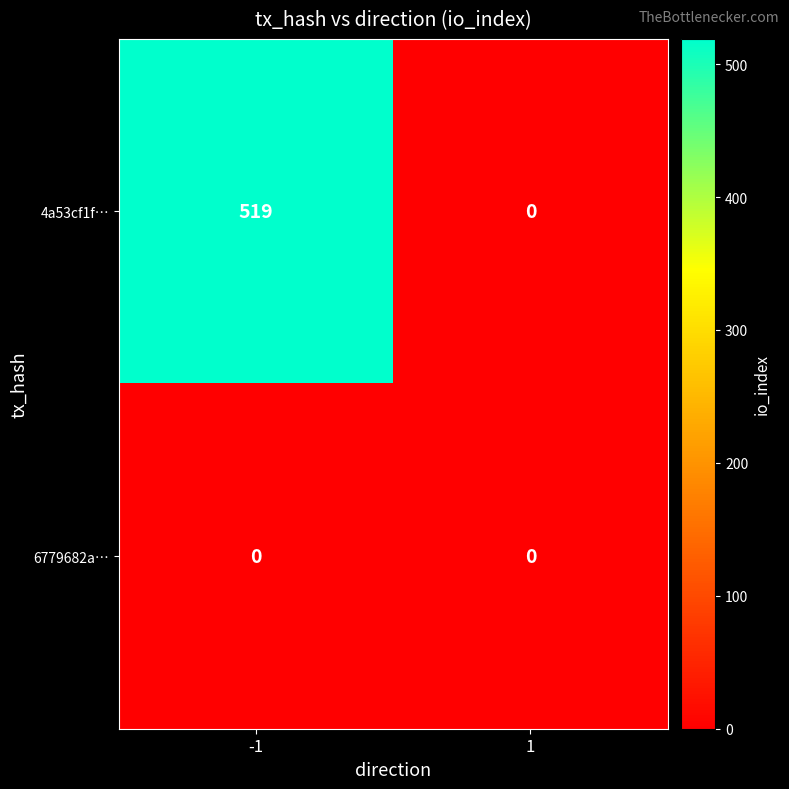

Reading right to left, transcribe all the data shown in this chart.

4a53cf1f…: 0	519
6779682a…: 0	0